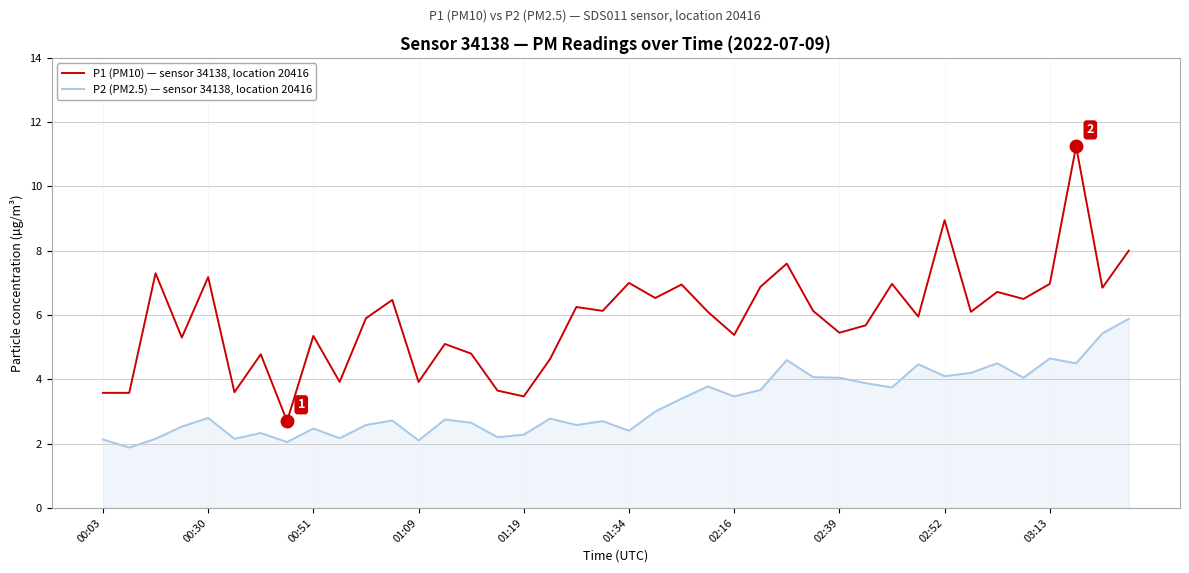

True or false: P2 (PM2.5) — sensor 34138, location 20416 and P1 (PM10) — sensor 34138, location 20416 intersect in this chart.

False